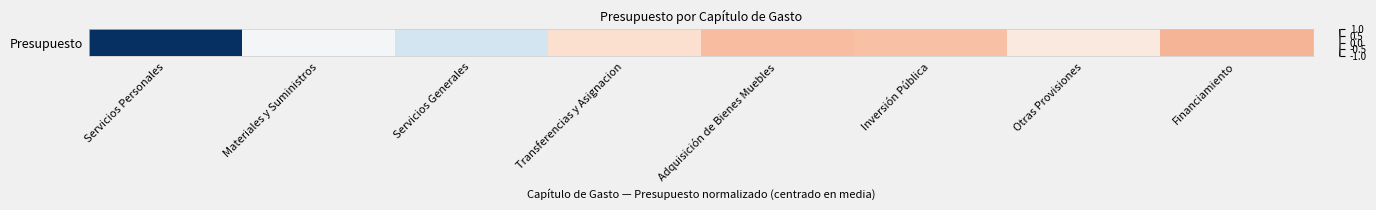

Reading right to left, what are all the values shown in this chart?

-0.3	-0.1	-0.3	-0.3	-0.2	0.2	0.0	1.0